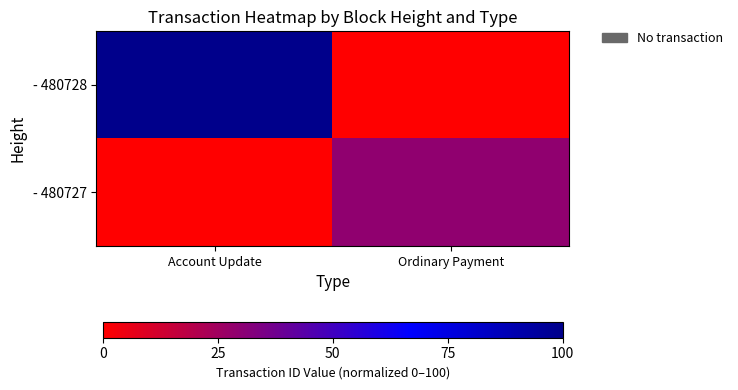

Between Ordinary Payment and Account Update, which is larger?

Account Update